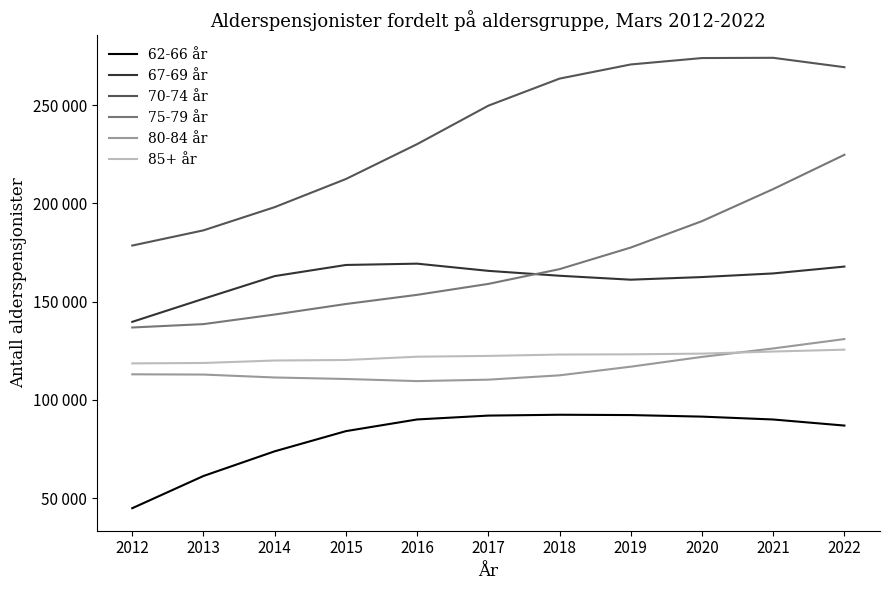

Is it true that 67-69 år equals 82387 at 2013?

False